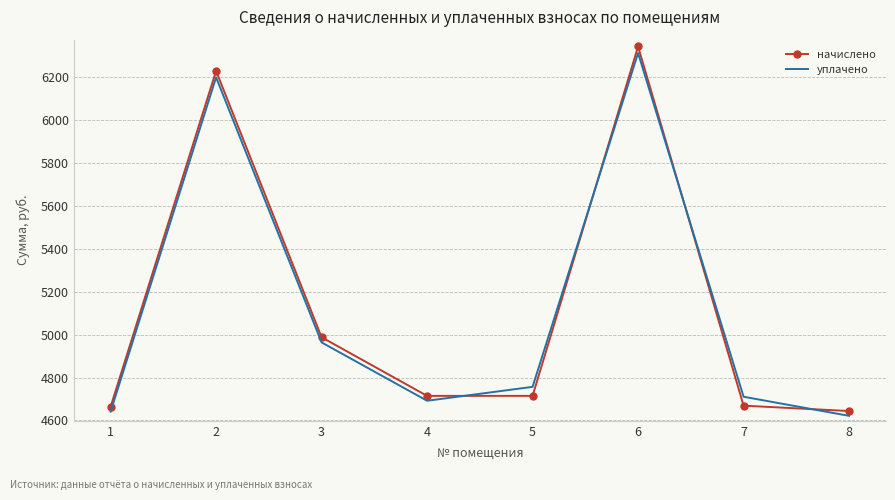

How many values in the уплачено series exceed 4756?

4